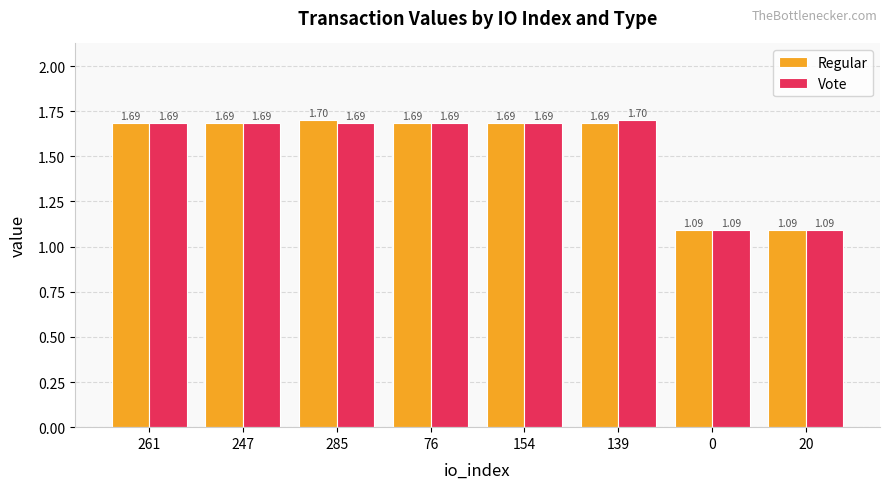

Which series changed the most between 247 and 285?

Regular